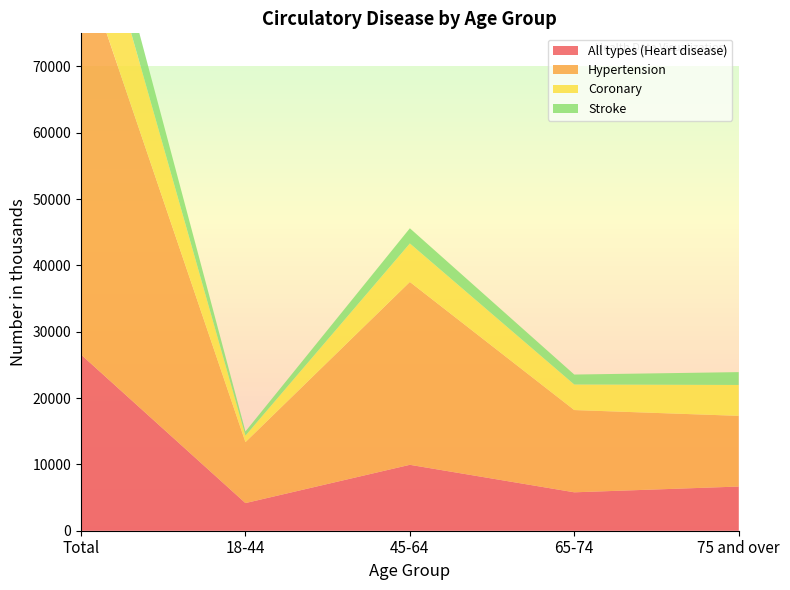

Reading left to right, transcribe all the data shown in this chart.

All types (Heart disease): Total=26561	18-44=4168	45-64=9939	65-74=5792	75 and over=6661
Hypertension: Total=59830	18-44=9187	45-64=27578	65-74=12404	75 and over=10661
Coronary: Total=15281	18-44=980	45-64=5796	65-74=3848	75 and over=4657
Stroke: Total=6370	18-44=635	45-64=2293	65-74=1505	75 and over=1936